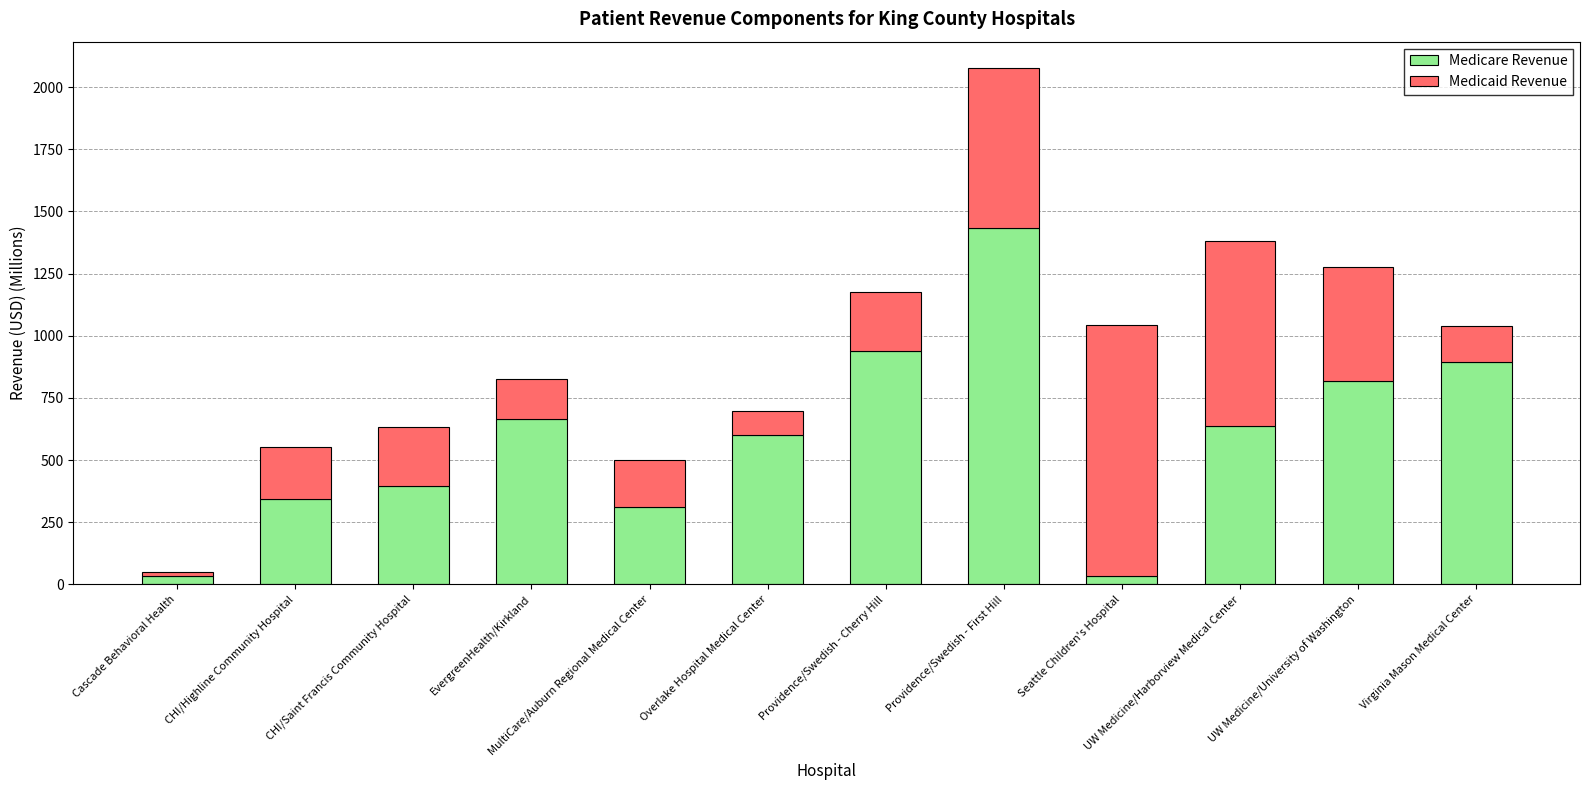

How many values in the Medicare Revenue series are below 635?

6